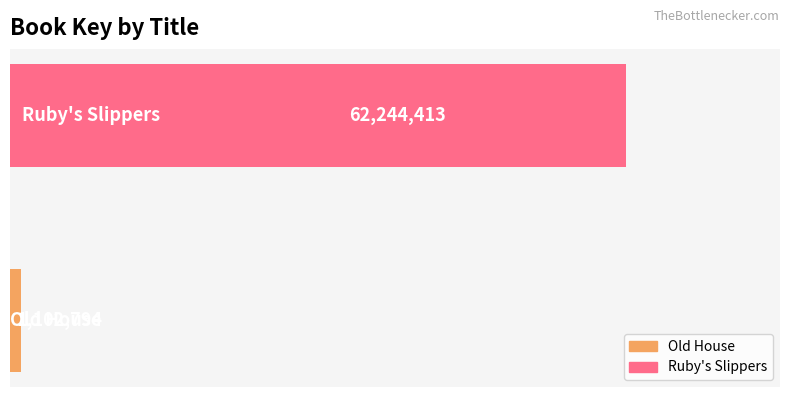

What is the sum of all values?

63347207